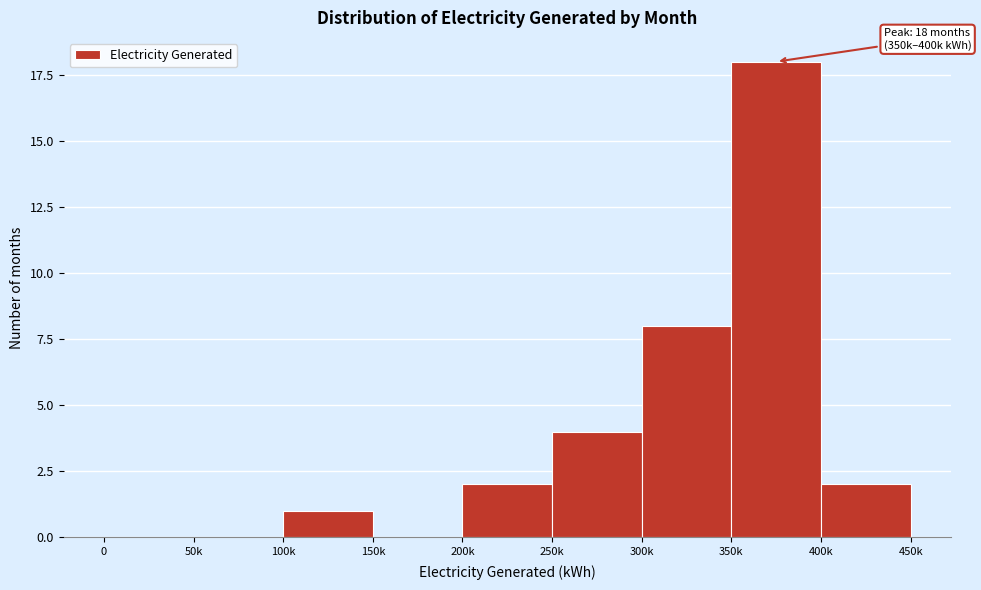

Reading left to right, transcribe all the data shown in this chart.

0=0	50k=0	100k=1	150k=0	200k=2	250k=4	300k=8	350k=18	400k=2